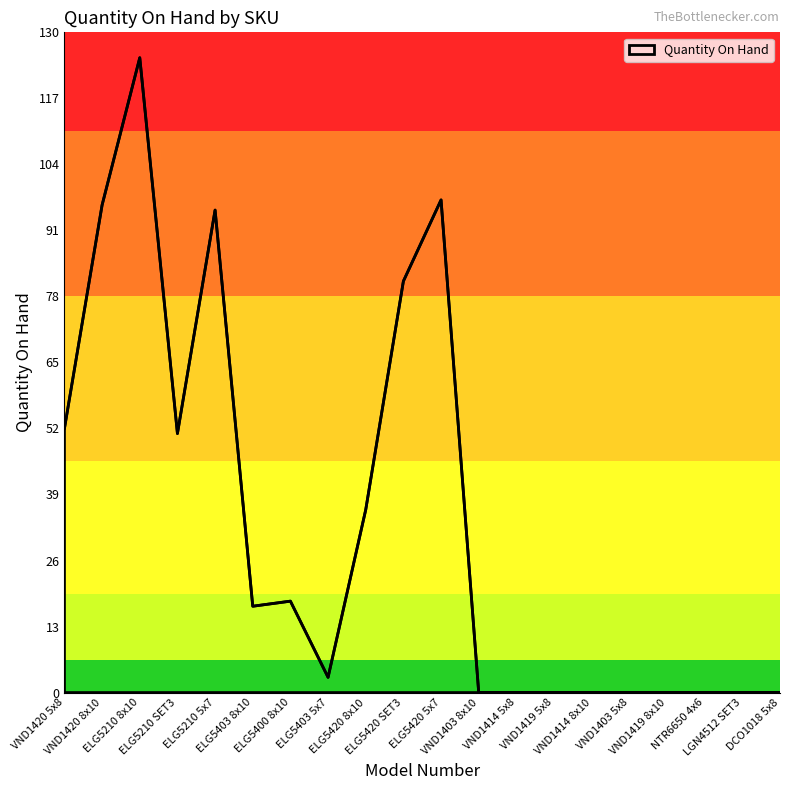

The value at ELG5420 SET3 is 81. True or false?

True